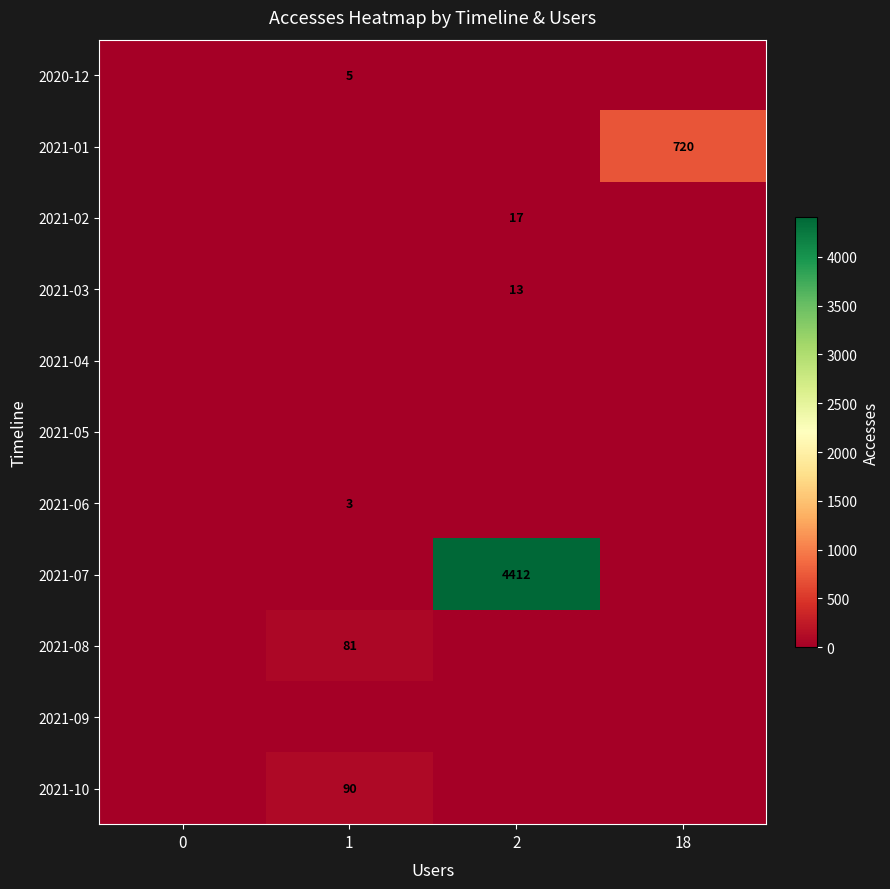

What is the difference between the highest and lowest values at 18?

720